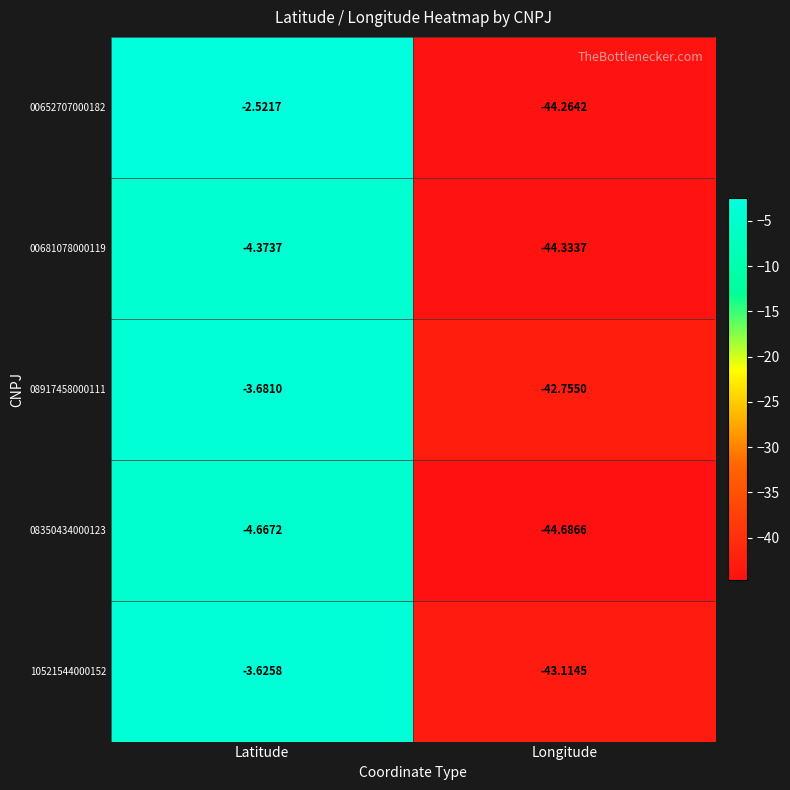

Between Latitude and Longitude, which series saw the biggest shift?

00652707000182